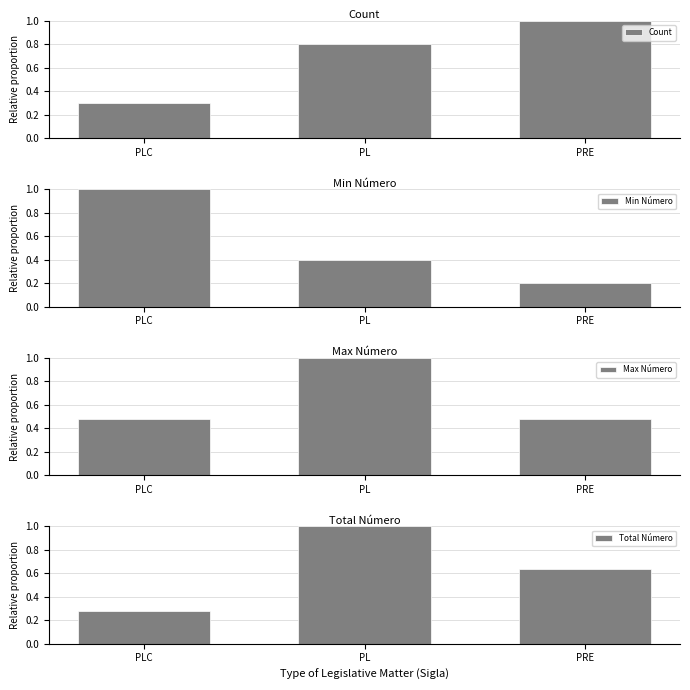

Is it true that Max Número equals 0.5 at PRE?

True